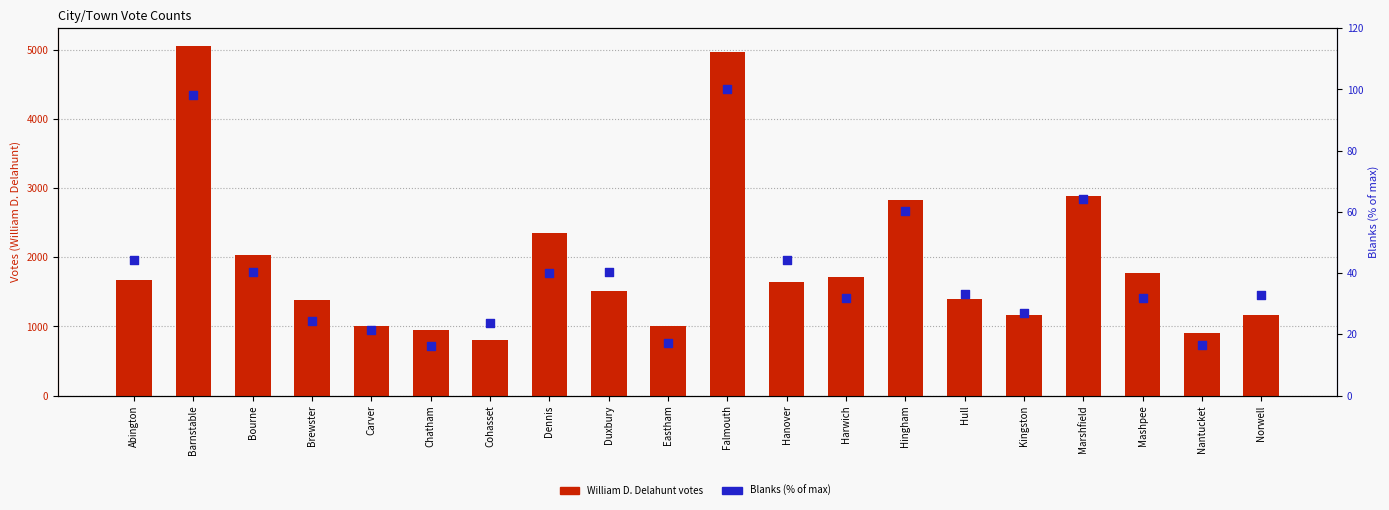

Which series has the largest Y range (max minus min)?

William D. Delahunt